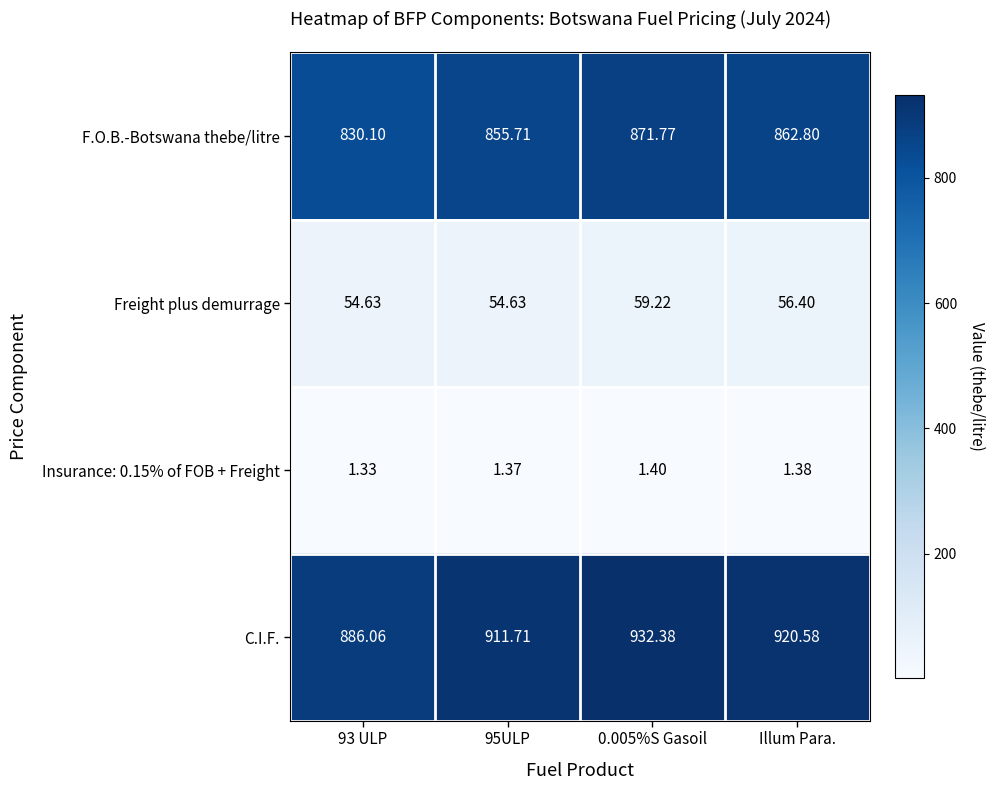

Where is Freight plus demurrage nearest to the value 56?

Illum Para.